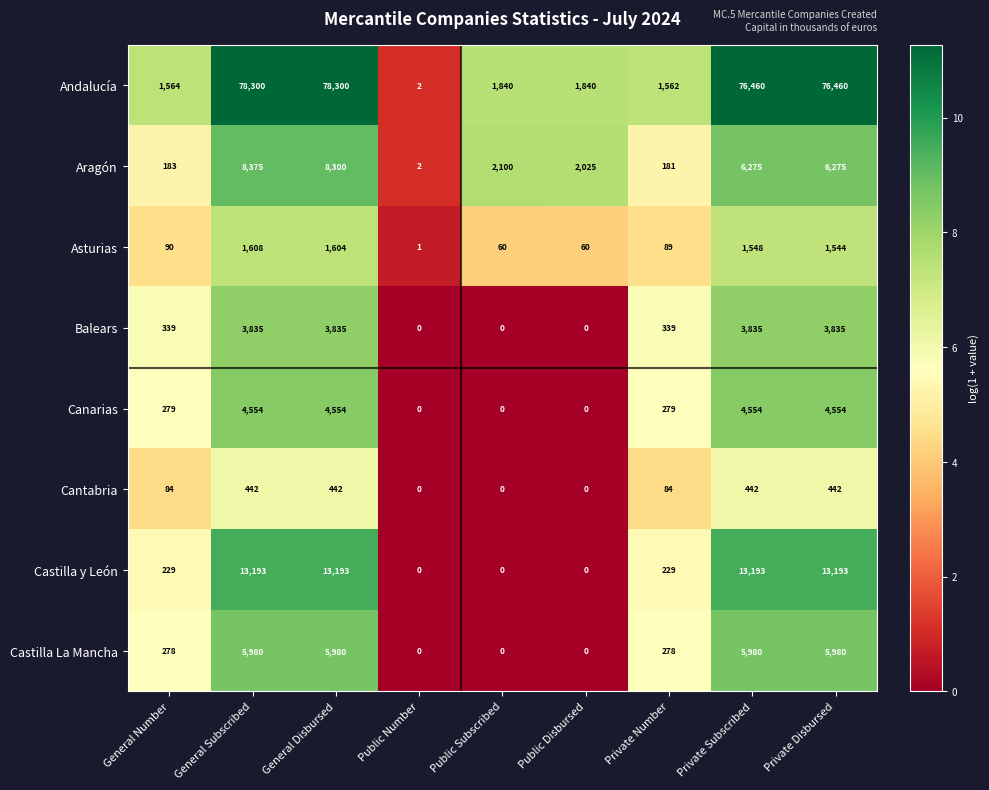

Rank the series by their maximum value, from highest to lowest.

Andalucía, Castilla y León, Aragón, Castilla La Mancha, Canarias, Balears, Asturias, Cantabria